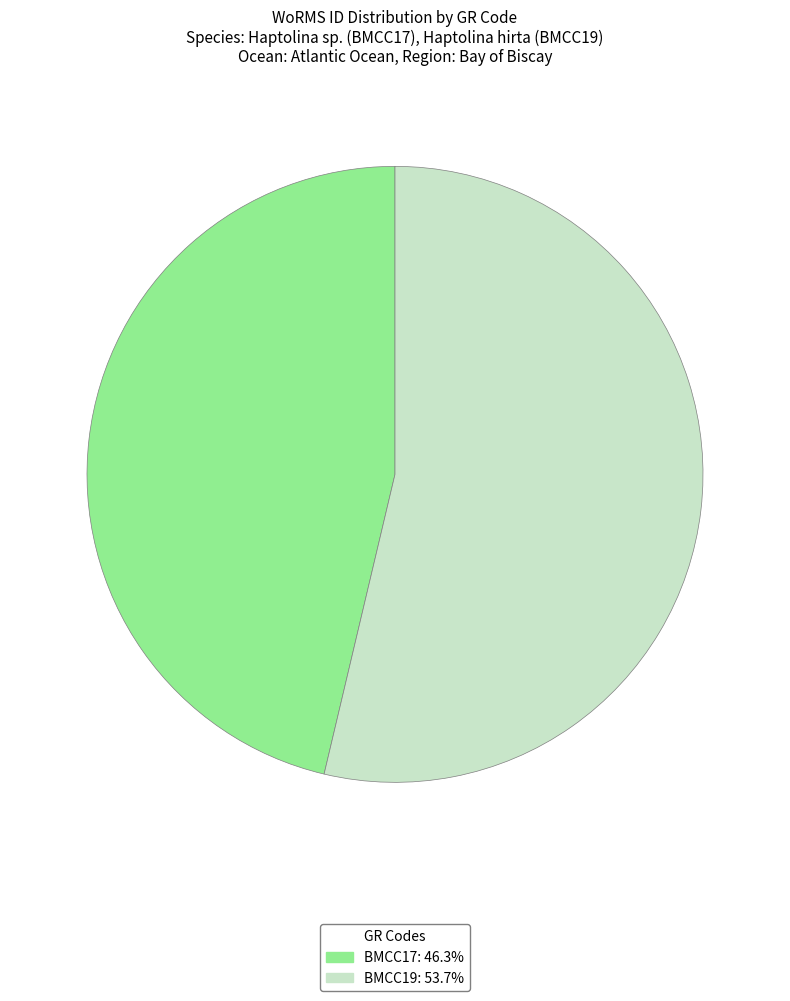

Is there any slice that represents more than half of the pie?

Yes